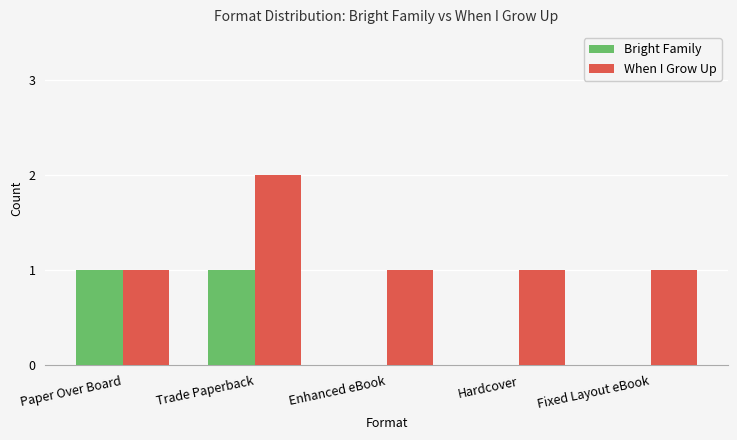

What is the total value across all series at Trade Paperback?

3